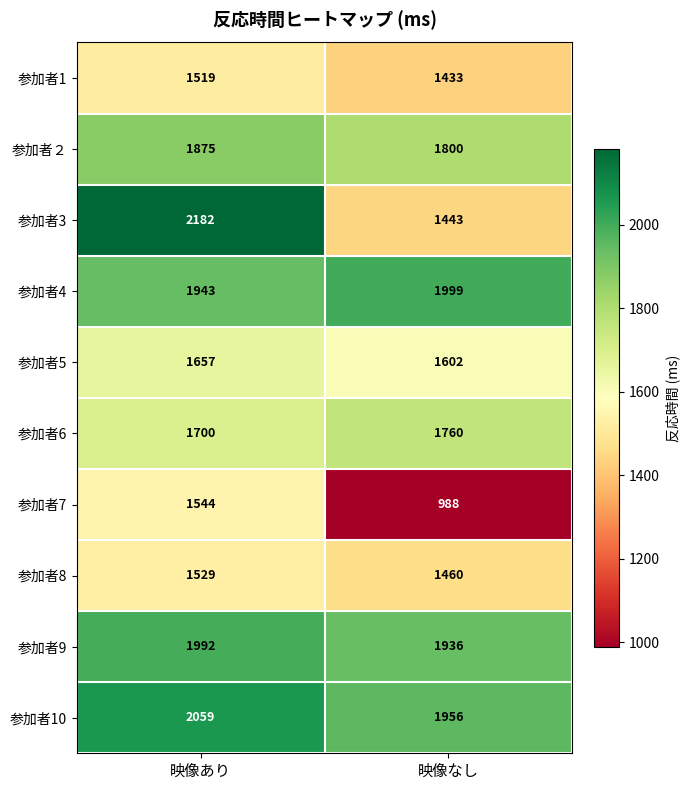

Which series changed the most between 映像あり and 映像なし?

参加者3